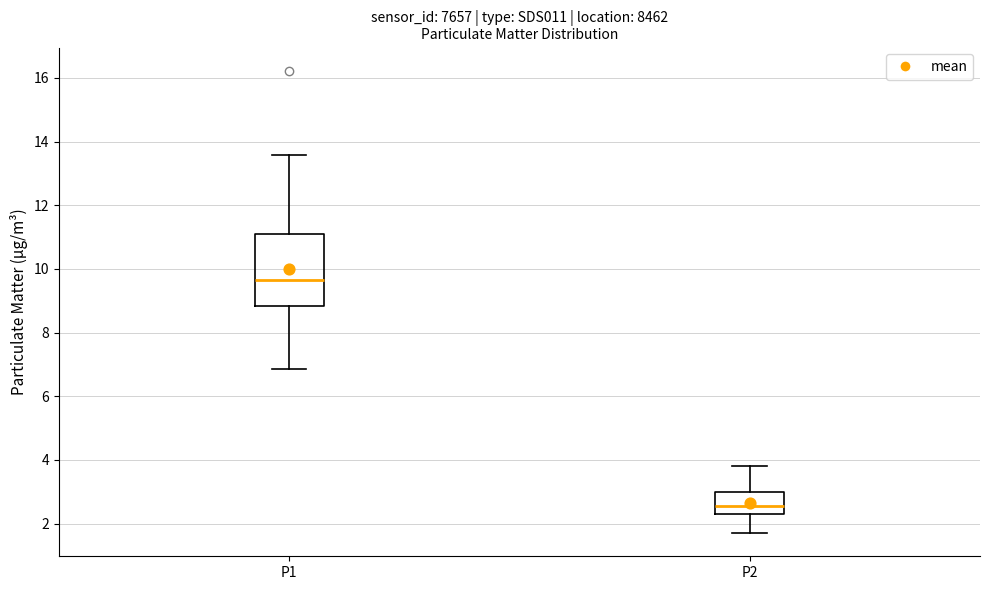

Where does the lower whisker of the box for P1 end on the y-axis? The values are not printed on the chart, so give them approximately, as read against the axis.

6.8